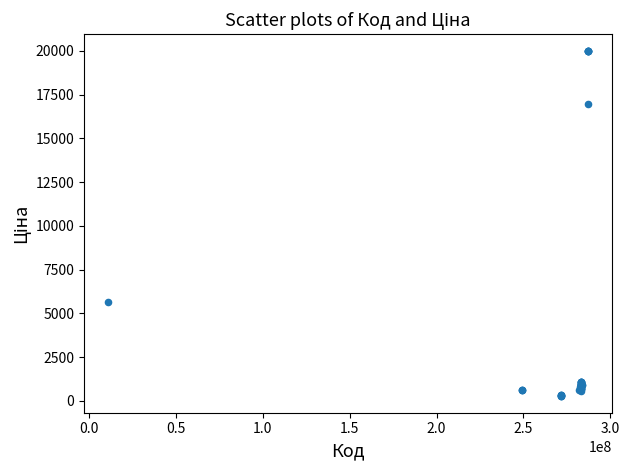

What Y value in the scatter plot is closest to 10137?

5673.8